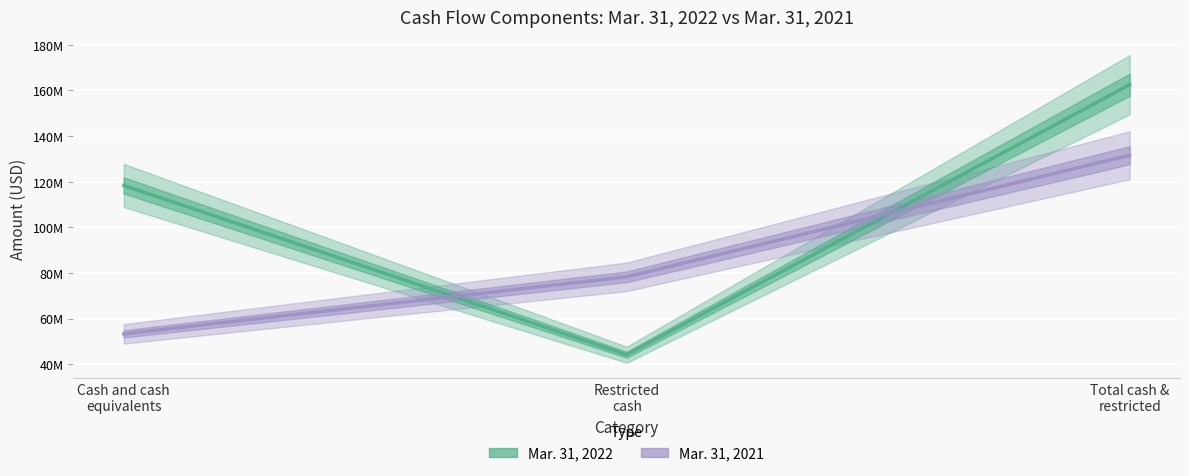

Count the number of data series in this chart.

2